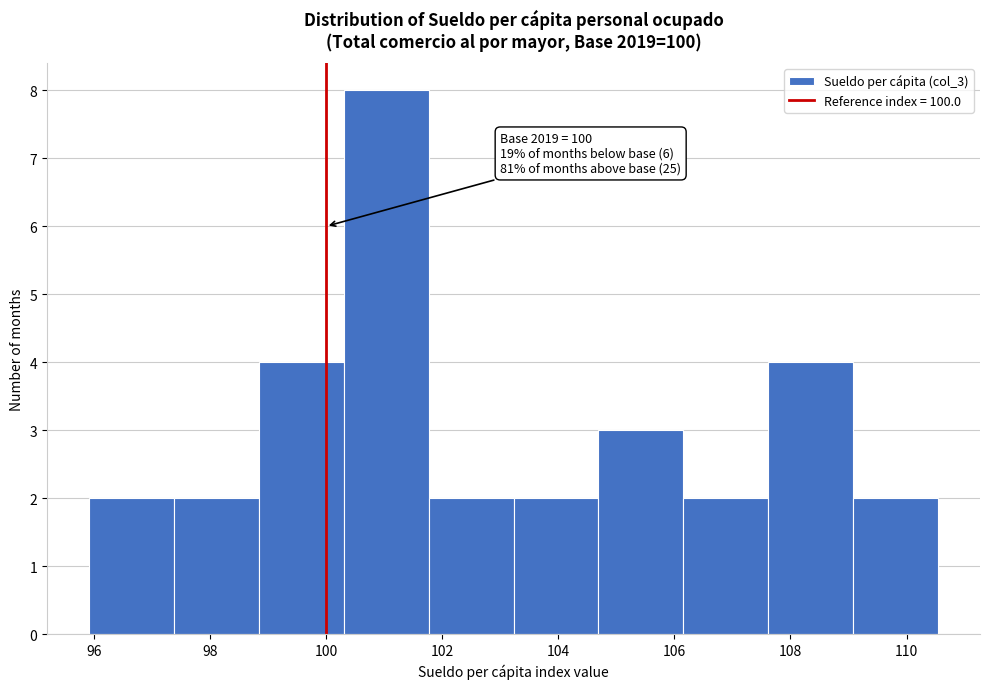

Which range on the x-axis has the tallest bar?

100.4 to 101.8